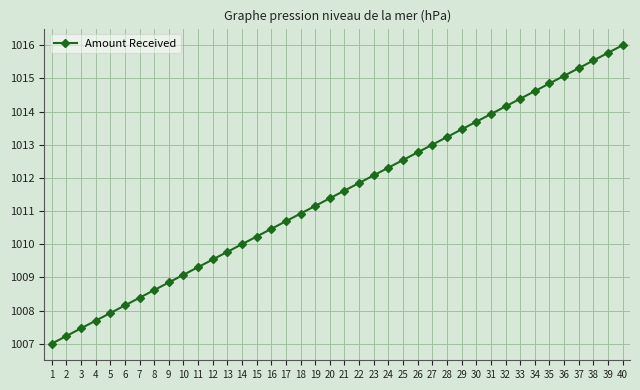

What is the sum of all values?

40460.0